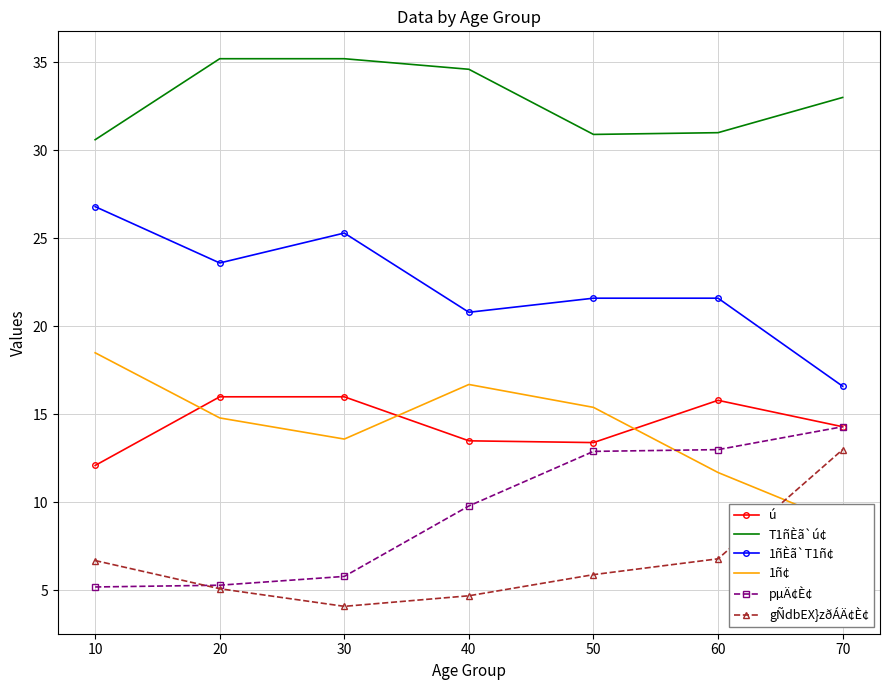

What is the lowest value of the 1ñÈã`T1ñ¢ series?

16.6